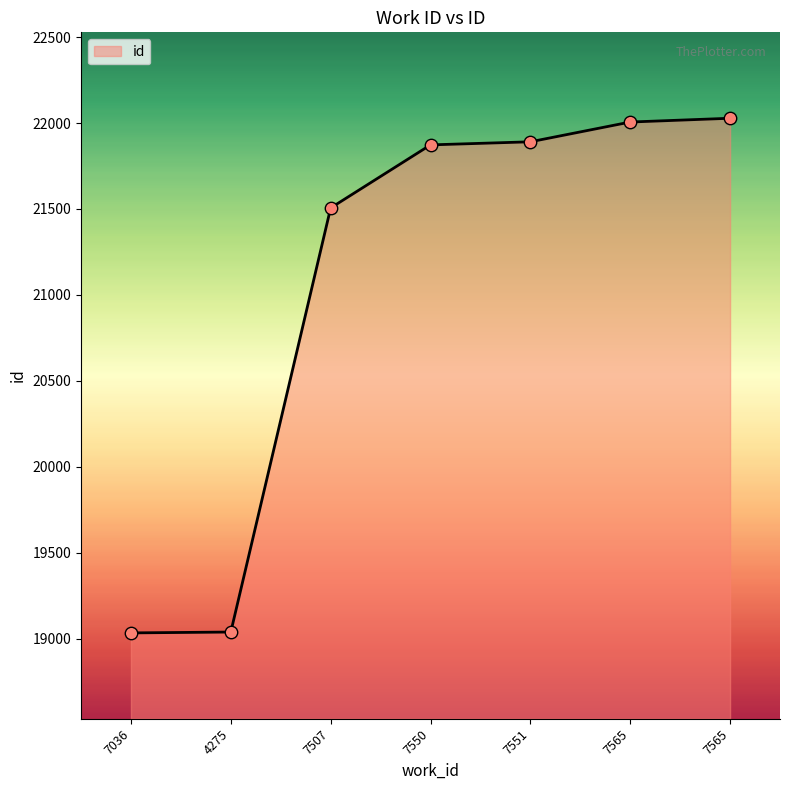

Does the chart have visible grid lines?

No